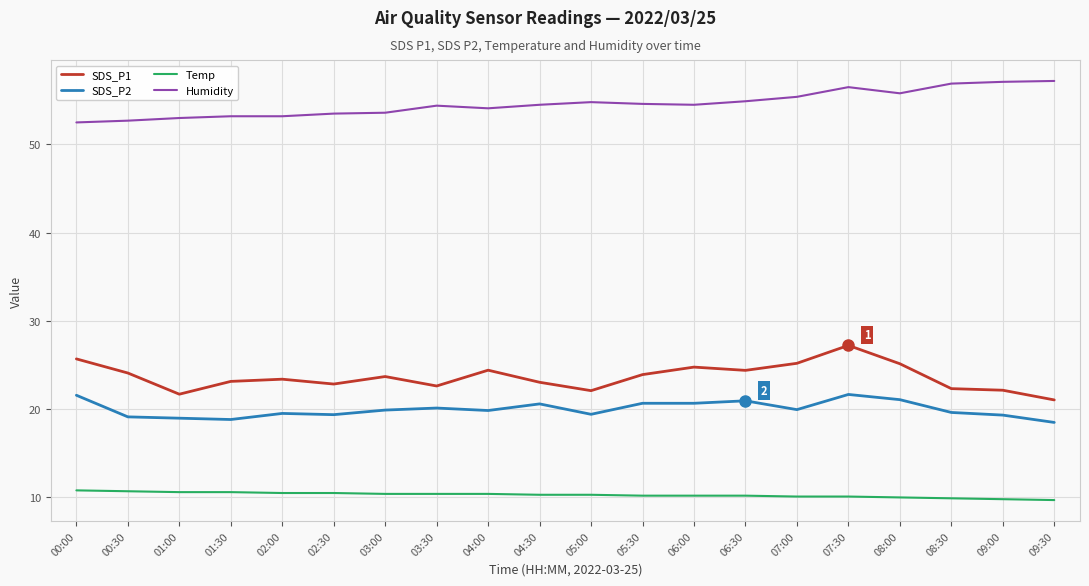

At 04:30, list the series in order from largest to smallest.

Humidity, SDS_P1, SDS_P2, Temp